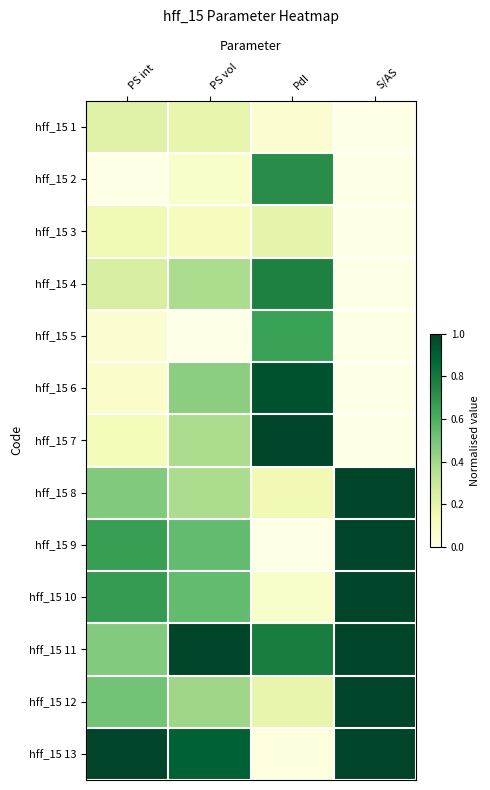

Which series changed the most between PS int and PdI?

hff_15 13